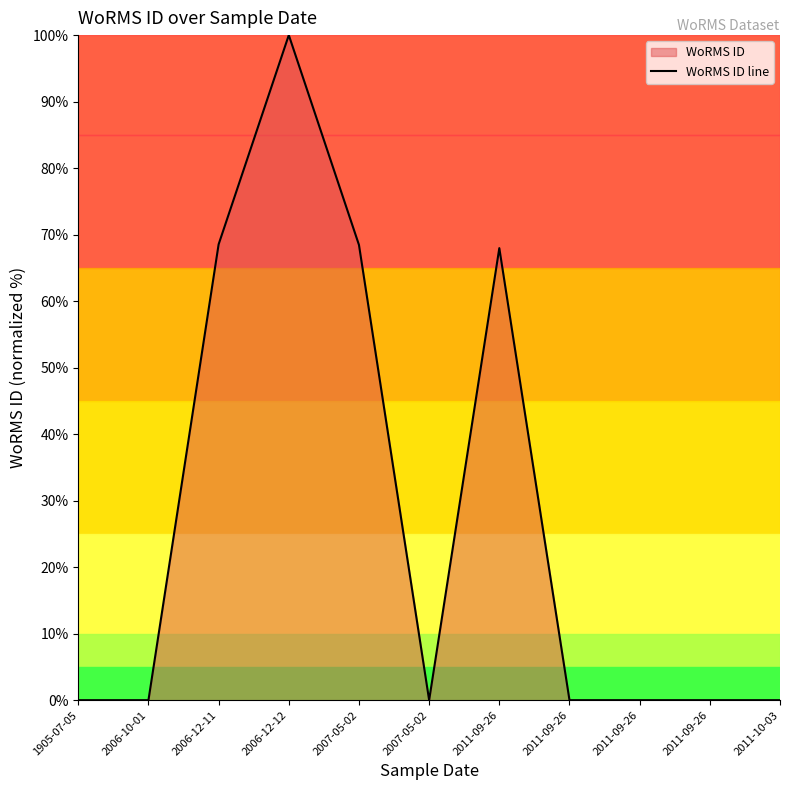

List the labels in order of value, smallest first.

1905-07-05, 2006-10-01, 2007-05-02, 2011-09-26, 2011-09-26, 2011-09-26, 2011-10-03, 2011-09-26, 2007-05-02, 2006-12-11, 2006-12-12